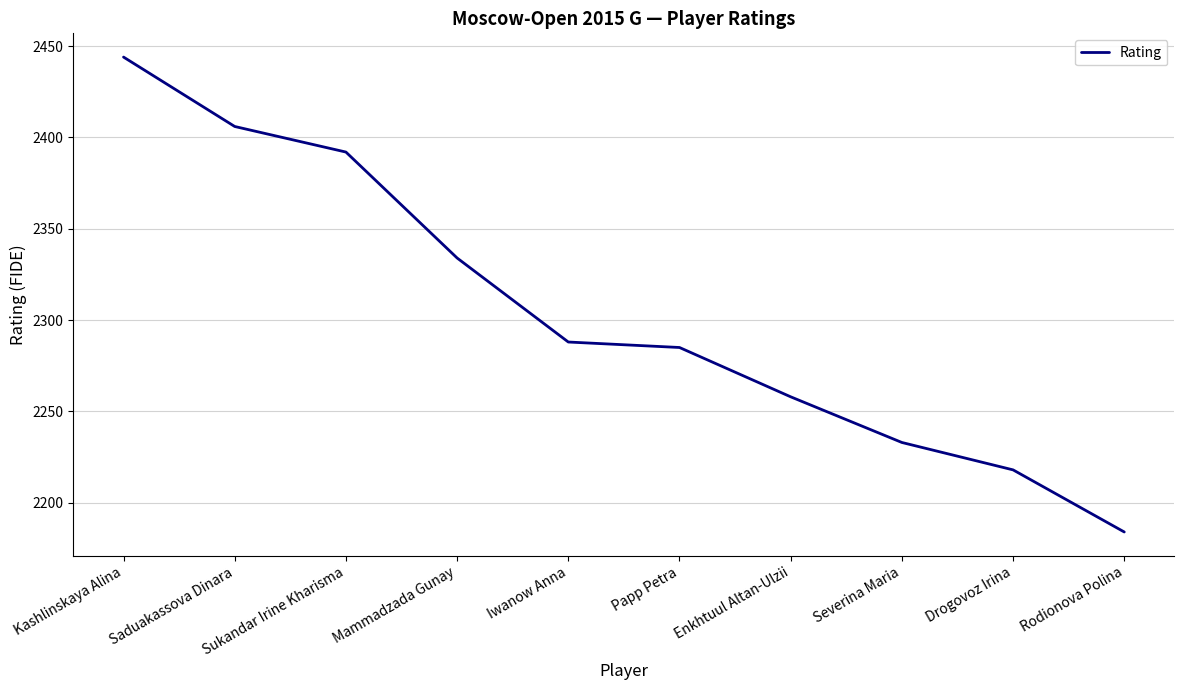

True or false: the data shows 2285 at Papp Petra.

True